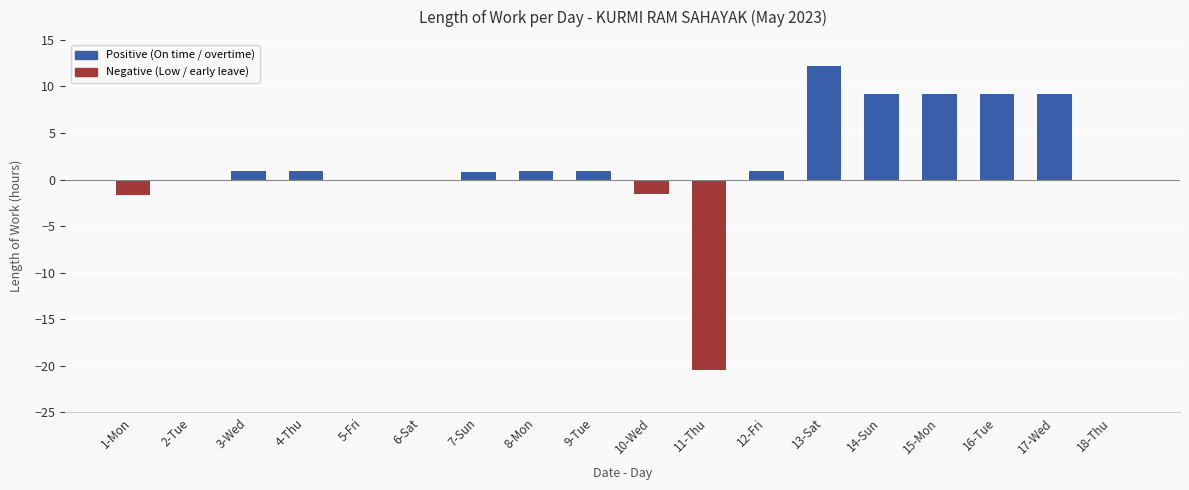

The value at 16-Tue is 15.7. True or false?

False